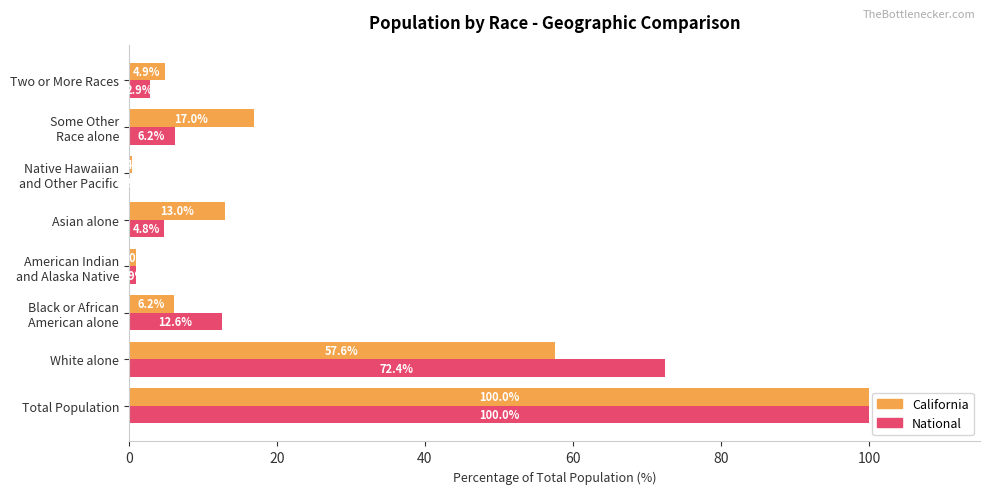

The value of California at White alone is 57.6. True or false?

True